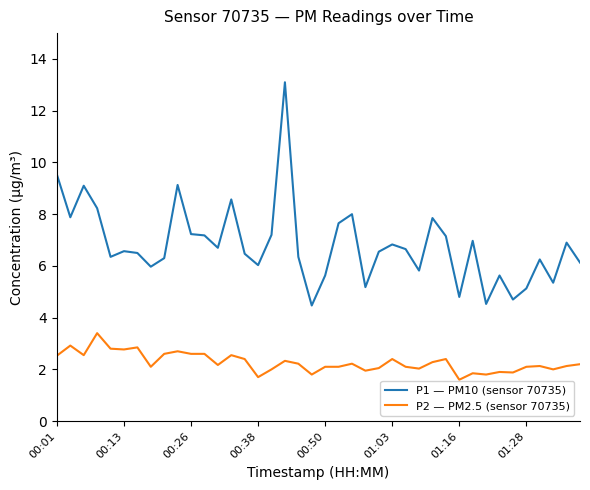

What is the sum of all P2 — PM2.5 (sensor 70735) values?

90.8